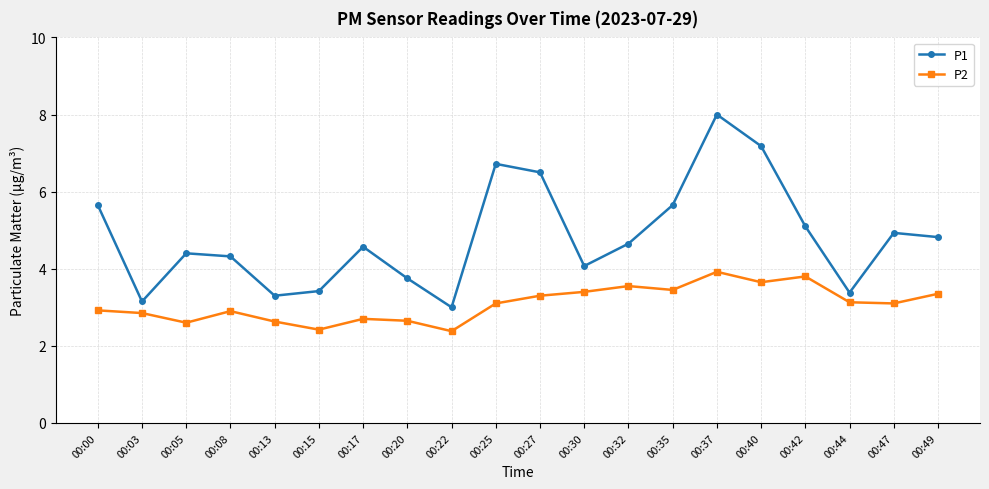

True or false: P2 and P1 intersect in this chart.

False